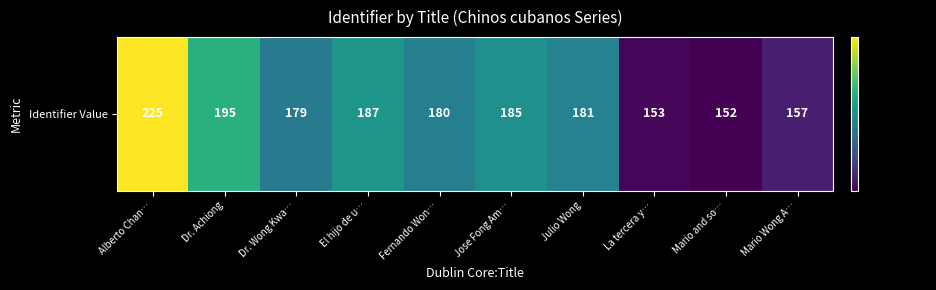

Reading left to right, list all the values displayed in this chart.

225	195	179	187	180	185	181	153	152	157